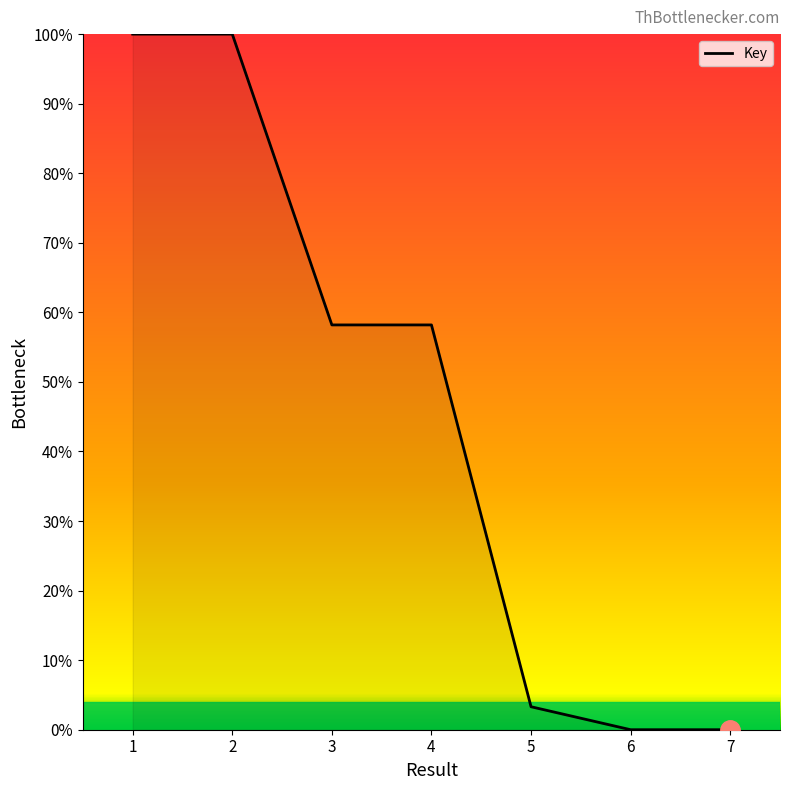

How many lines are shown in the chart?

1